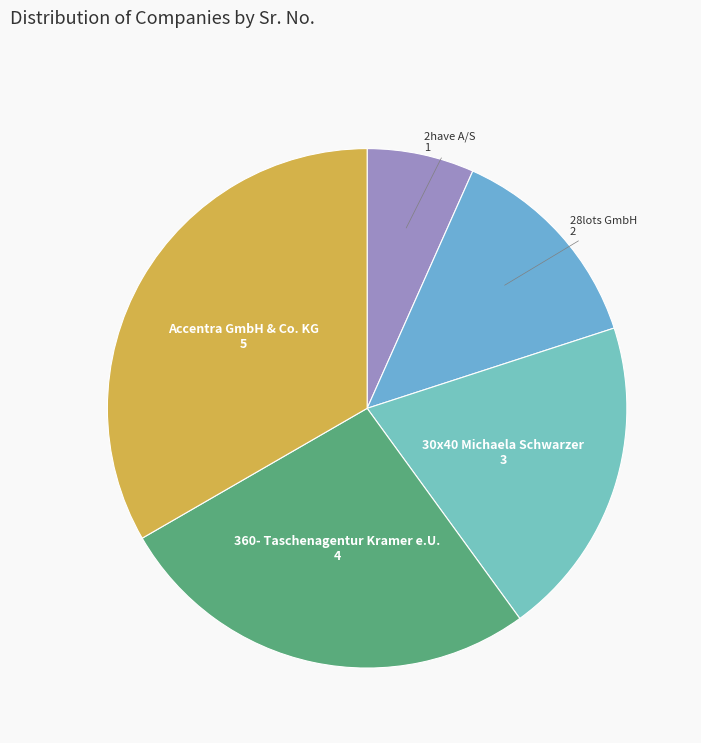

Count the number of slices in the pie.

5